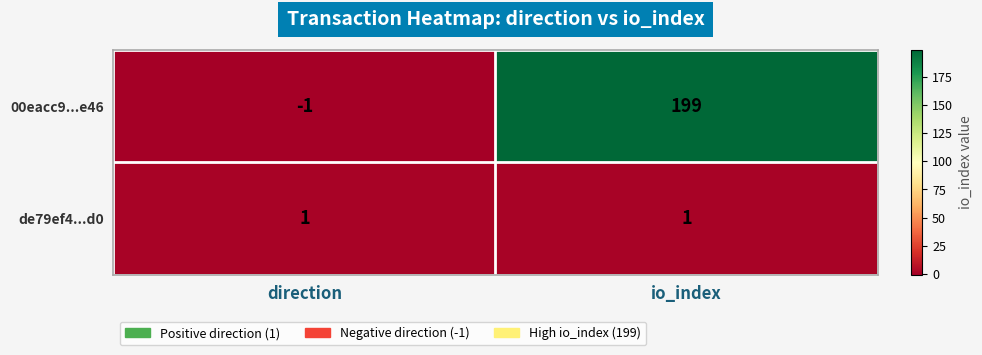

Reading left to right, list all the values displayed in this chart.

00eacc9...e46: -1	199
de79ef4...d0: 1	1